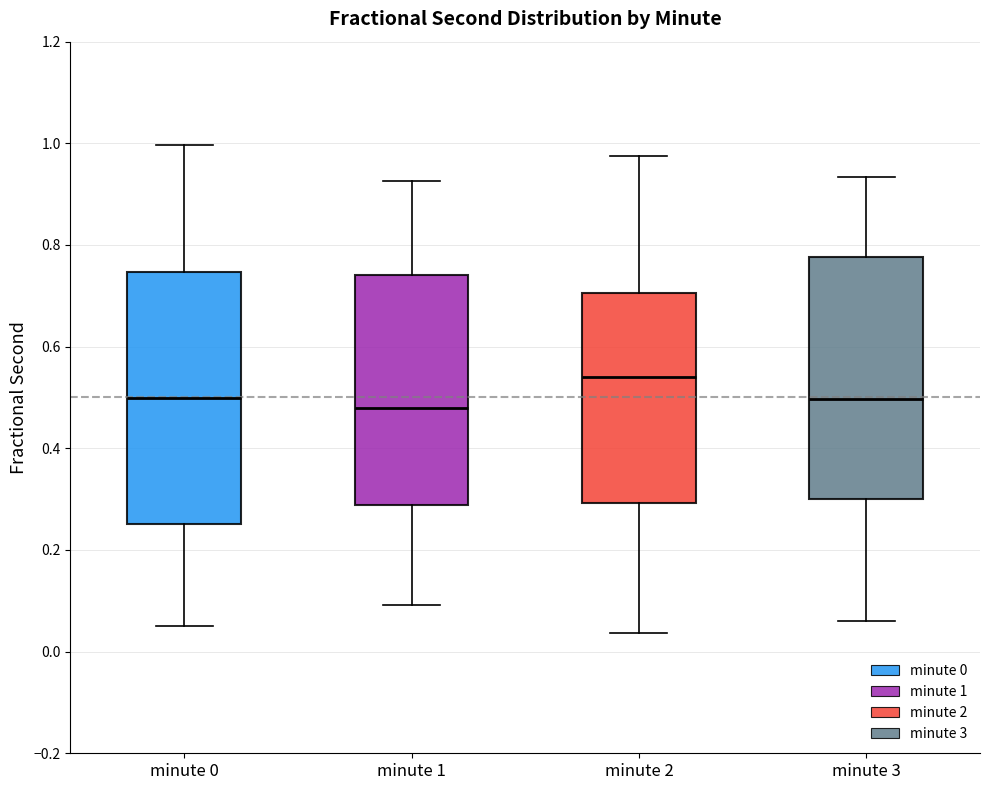

Reading left to right, transcribe this box plot: for each box, give where its median line is, the range the box spans, and where its two whiskers end, as read against the y-axis. The values are not printed on the chart, so give them approximately, as read against the axis.

minute 0: median 0.50, box 0.26 to 0.74, whiskers 0.06 to 1.00
minute 1: median 0.48, box 0.28 to 0.74, whiskers 0.10 to 0.92
minute 2: median 0.54, box 0.30 to 0.70, whiskers 0.04 to 0.98
minute 3: median 0.50, box 0.30 to 0.78, whiskers 0.06 to 0.94